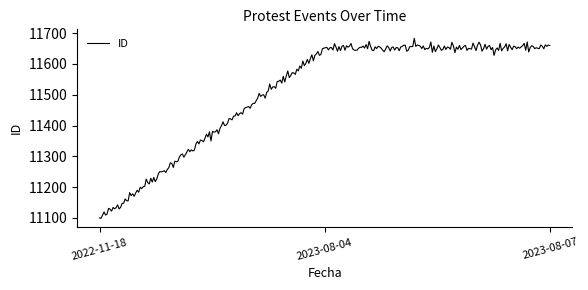

What is the difference between the maximum and minimum values?

584.8